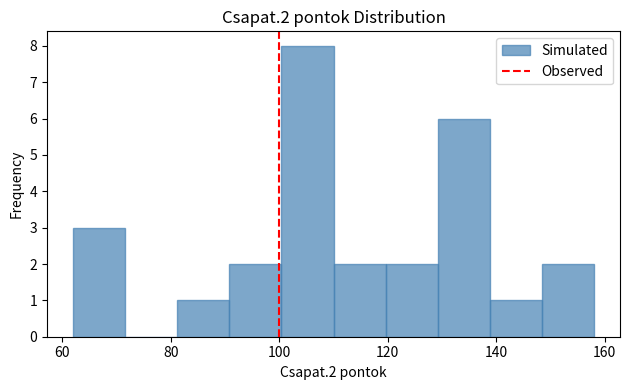

Reading left to right, list every bar in this chart as the range it spans on the x-axis followed by its height. Neither the bar edges nor the heights are printed on the chart, so give them approximately, as read against the axes.

62.0 to 71.6: 3
71.6 to 81.2: 0
81.2 to 90.8: 1
90.8 to 100.4: 2
100.4 to 110.0: 8
110.0 to 119.6: 2
119.6 to 129.2: 2
129.2 to 138.8: 6
138.8 to 148.4: 1
148.4 to 158.0: 2